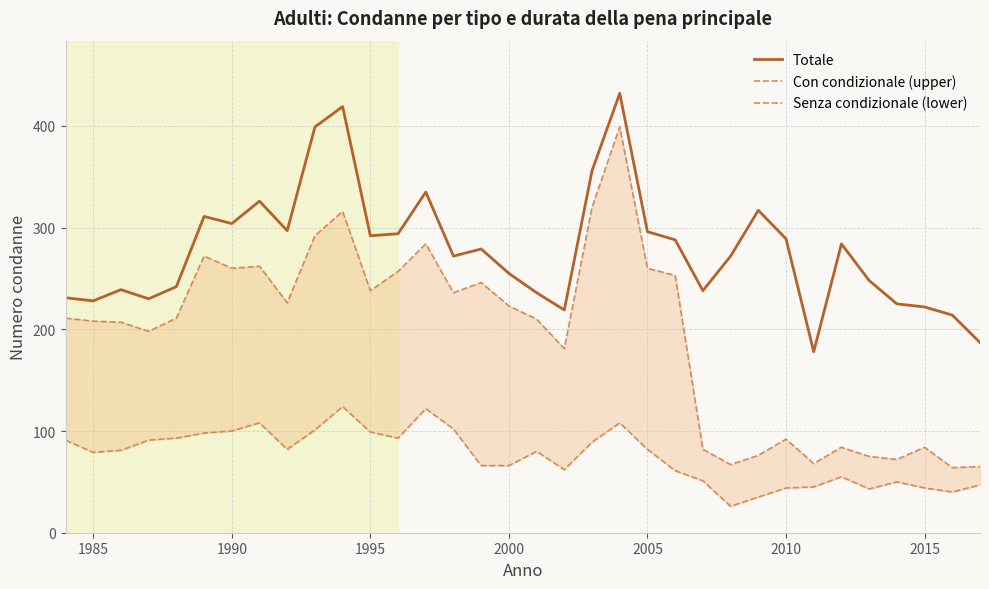

What is the highest value of the Totale series?

432